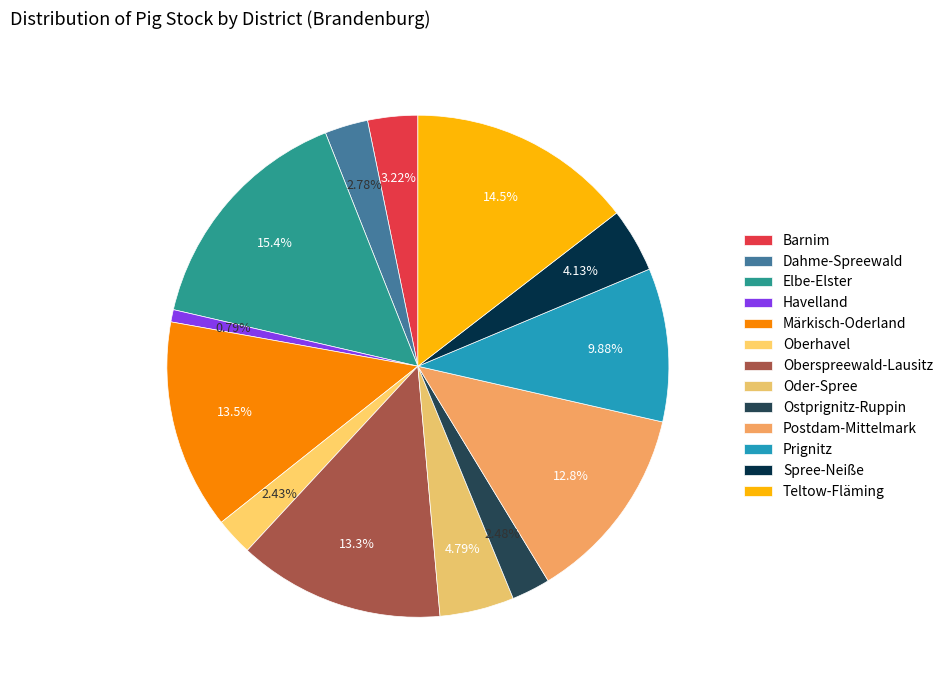

Is it true that Oberhavel is 2% of the pie?

True